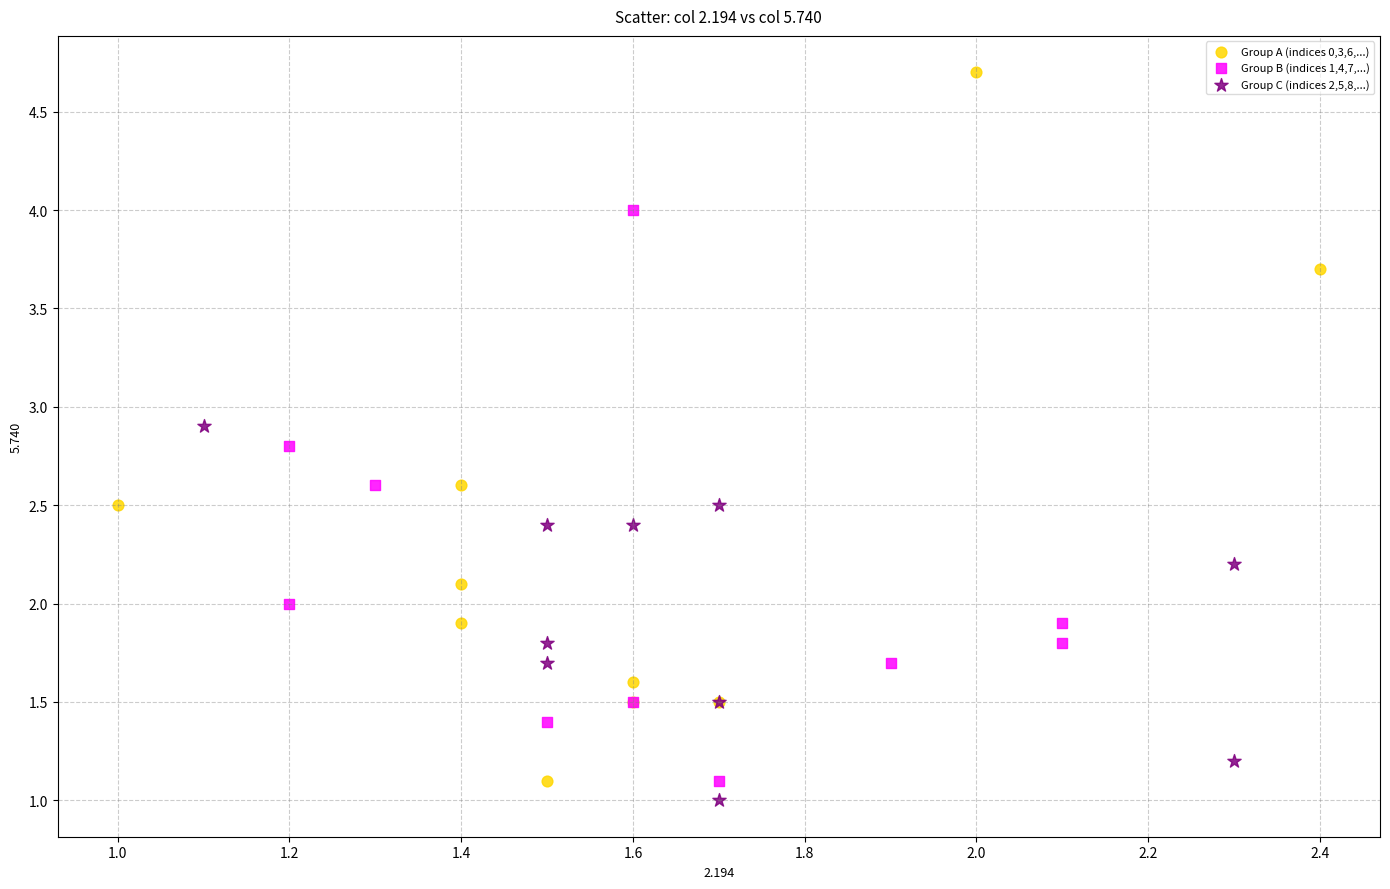

Which series contains the highest Y value?

Group A (indices 0,3,6,...)